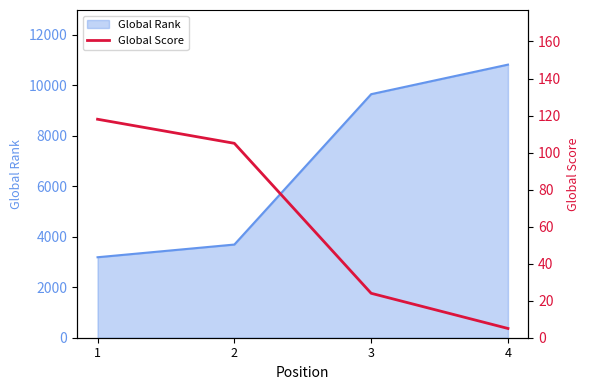

Reading left to right, list all the values displayed in this chart.

1=118	2=105	3=24	4=5